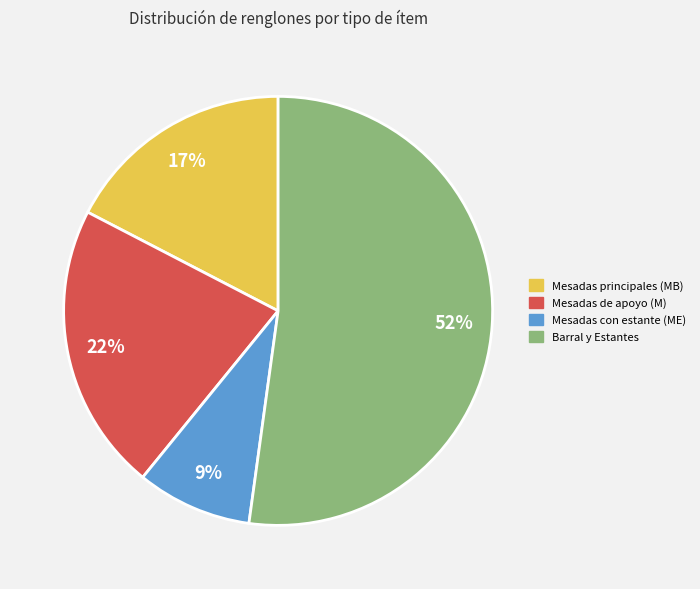

Count the number of slices in the pie.

4